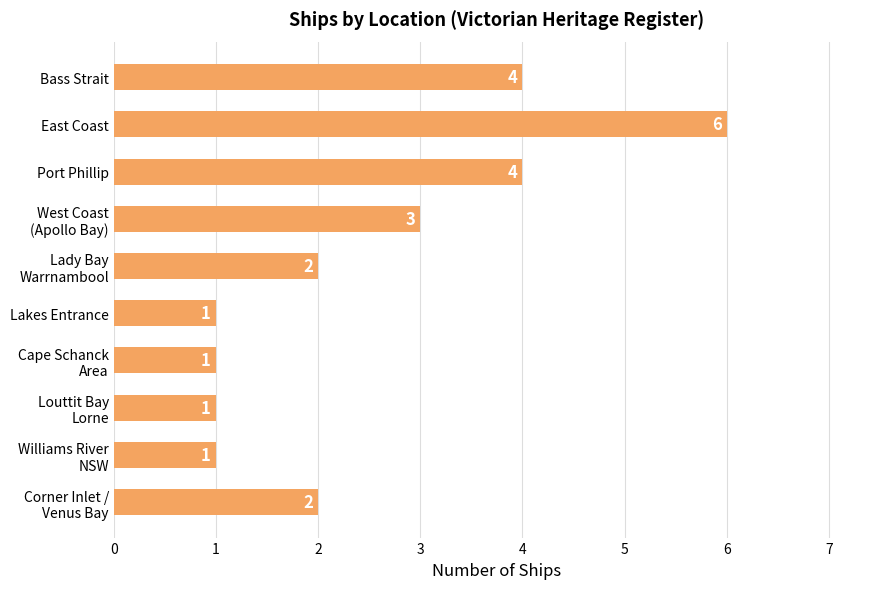

Which label corresponds to the largest value in the chart?

East Coast